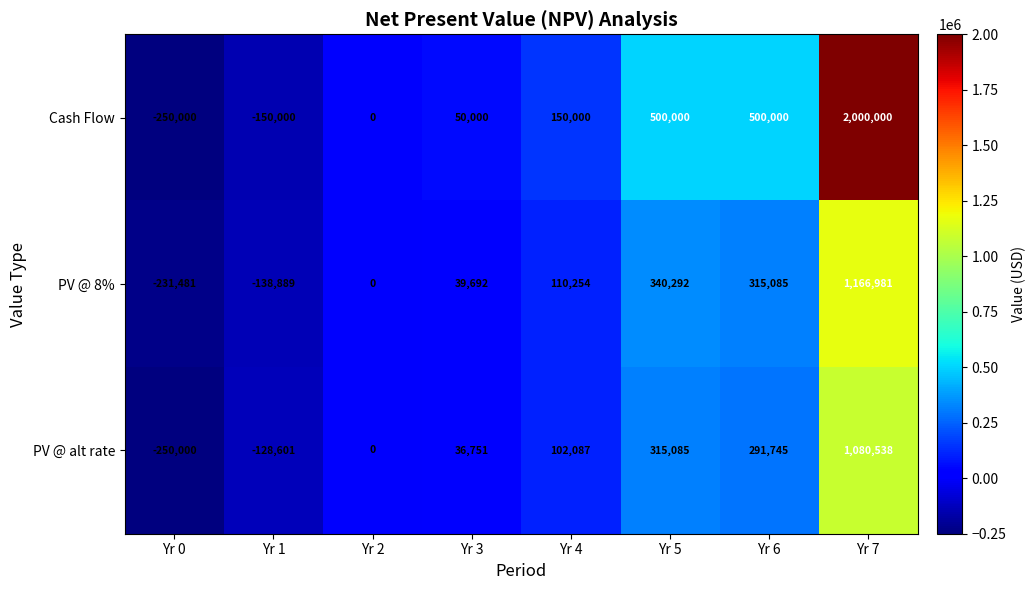

What is the sum of all PV @ alt rate values?

1447605